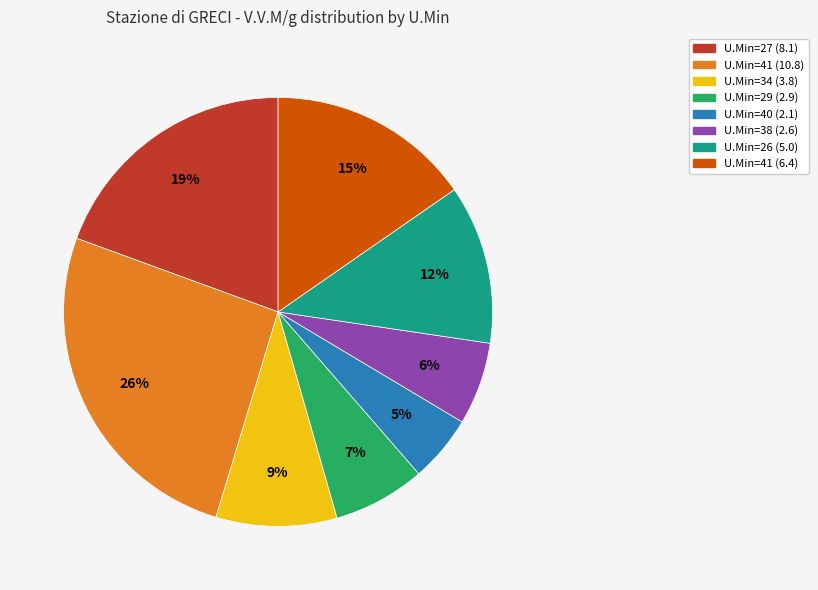

Approximately how many times larger is the value at U.Min=27 (8.1) compared to U.Min=26 (5.0)?

1.6